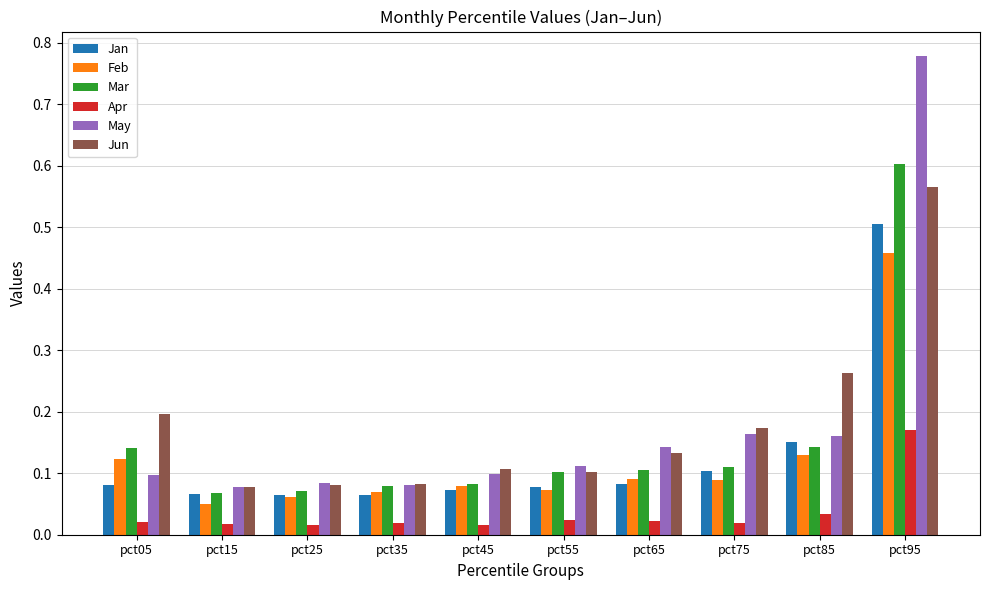

What is the sum of all Apr values?

0.4